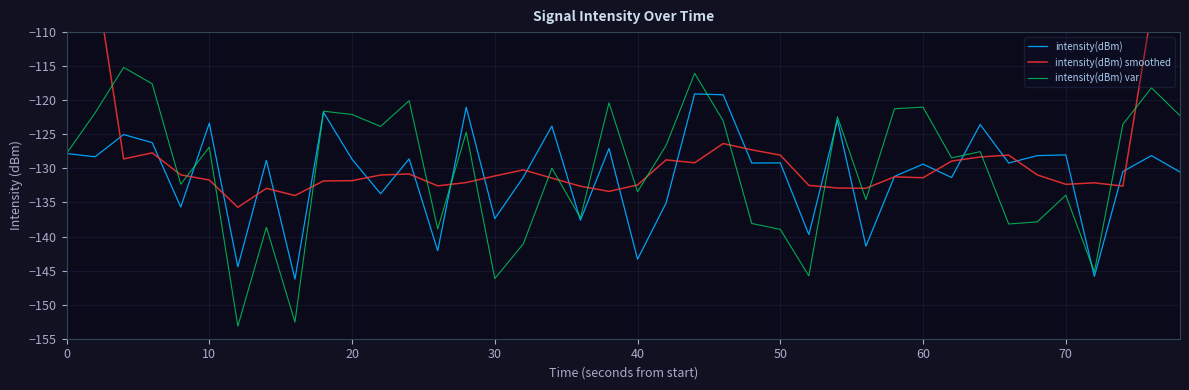

What is the lowest value of the intensity(dBm) var series?

-153.2